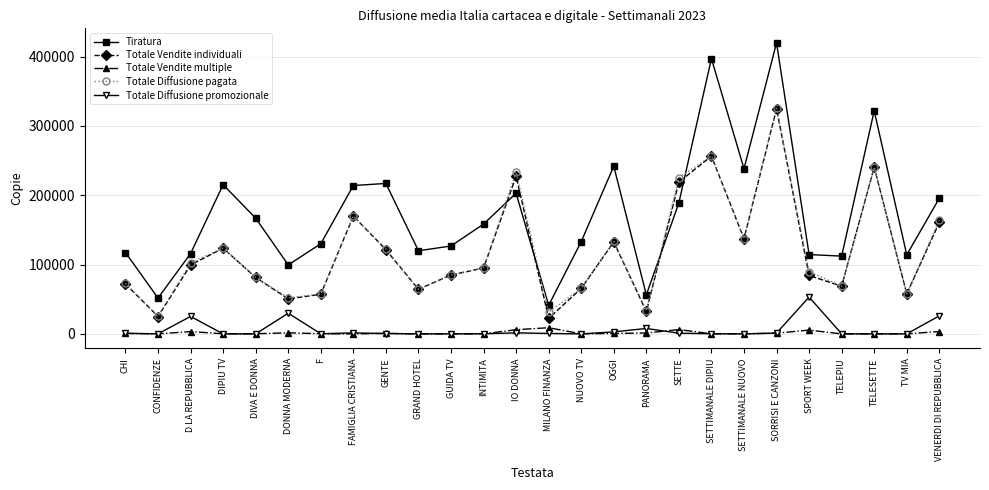

What is the difference between the Totale Diffusione pagata values at TV MIA and DIVA E DONNA?

23838